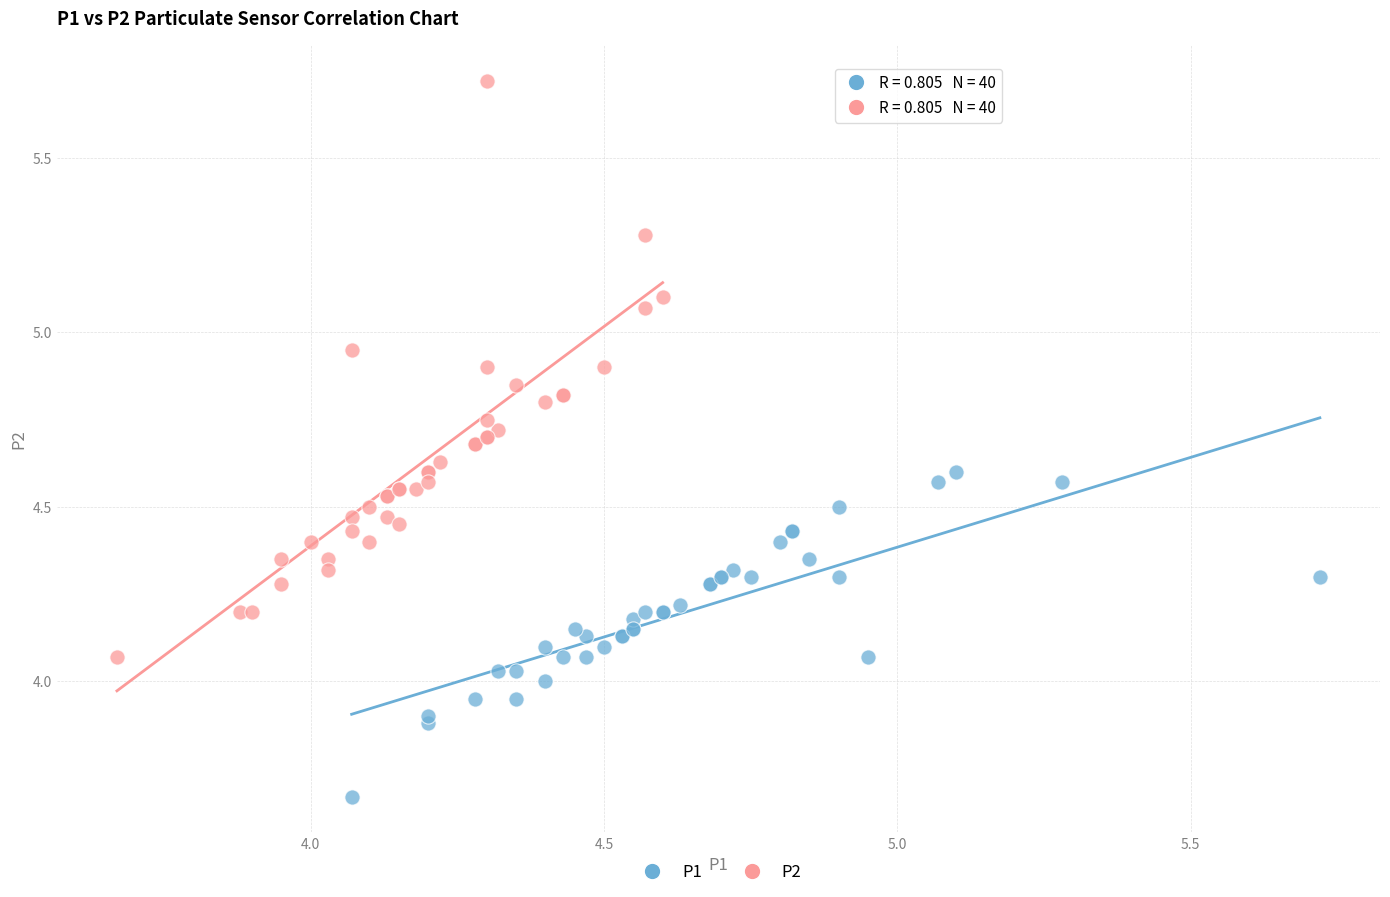

Which series reaches the maximum Y coordinate?

P2